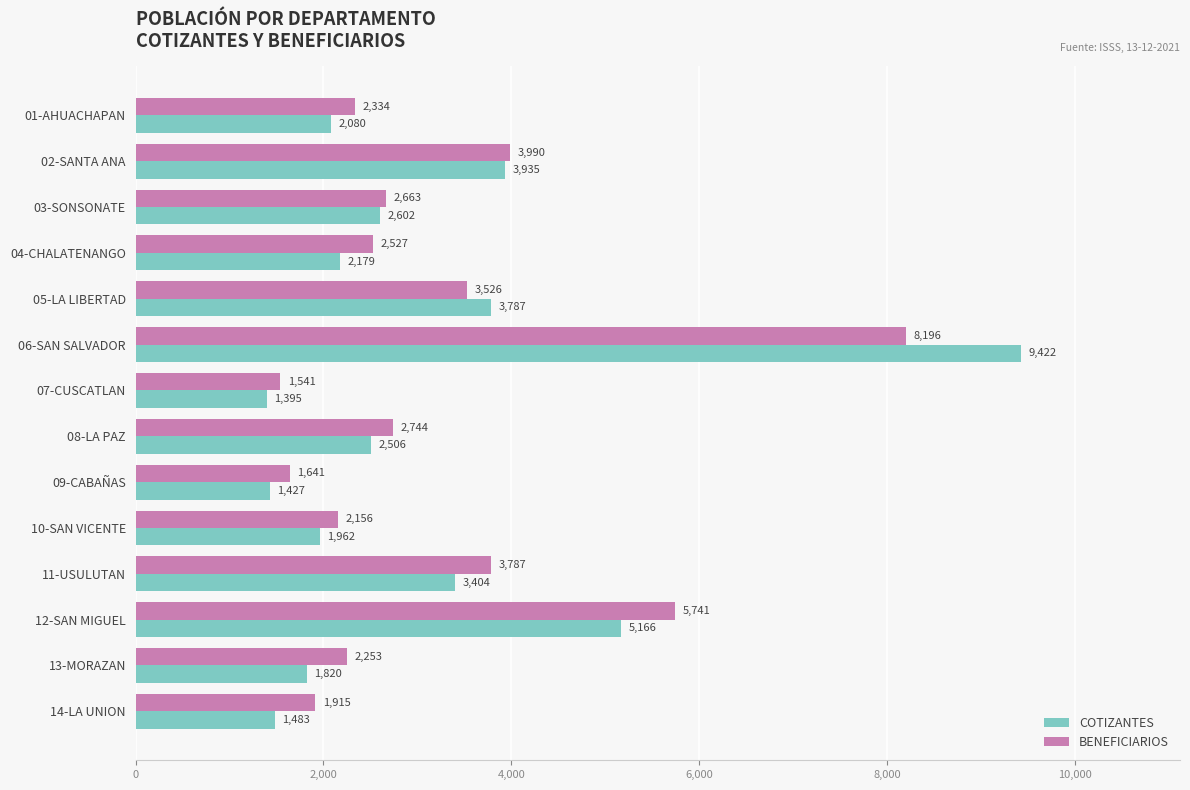

What are all the series names shown in the legend?

COTIZANTES, BENEFICIARIOS